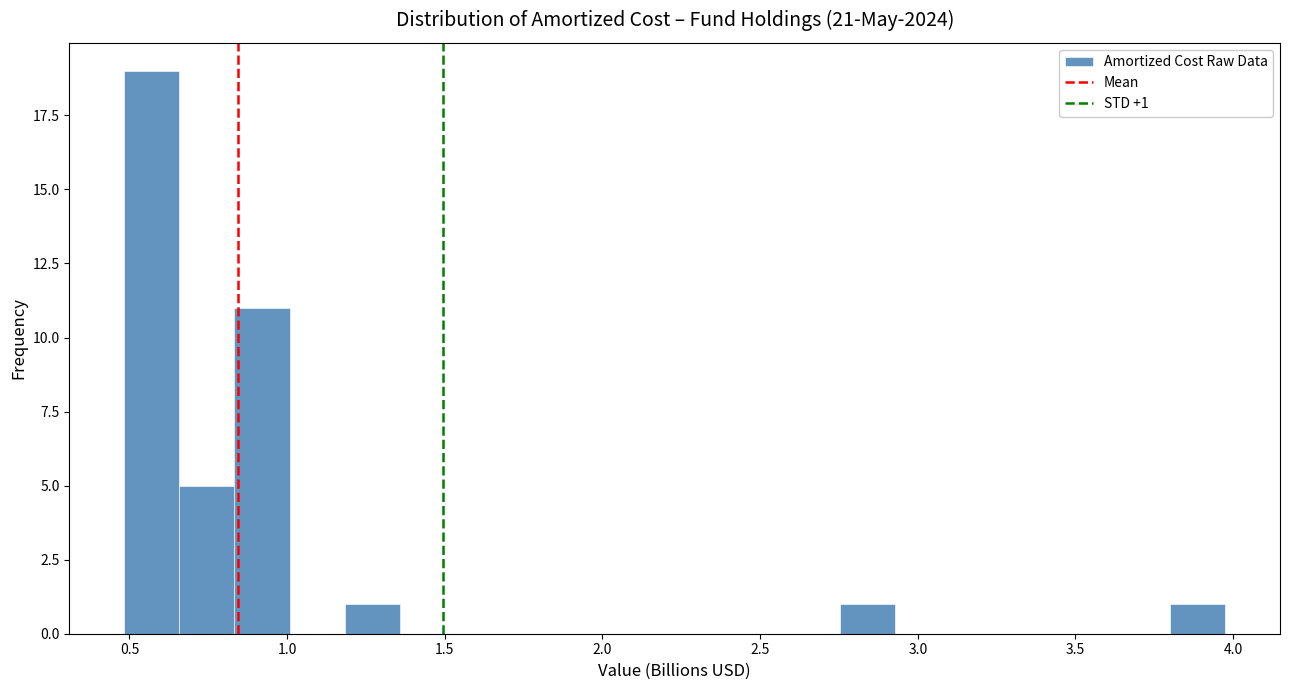

Around what value on the x-axis is the tallest bar? Give the approximate position of its centre, as read against the axis.

0.55